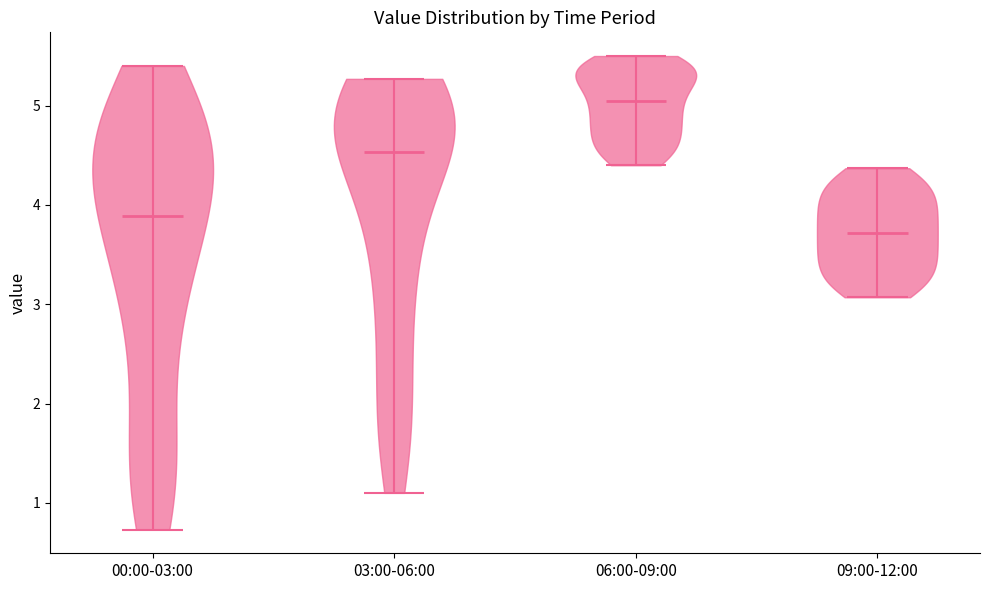

What is the lowest point the violin for 06:00-09:00 reaches on the y-axis? The values are not printed on the chart, so give them approximately, as read against the axis.

4.4